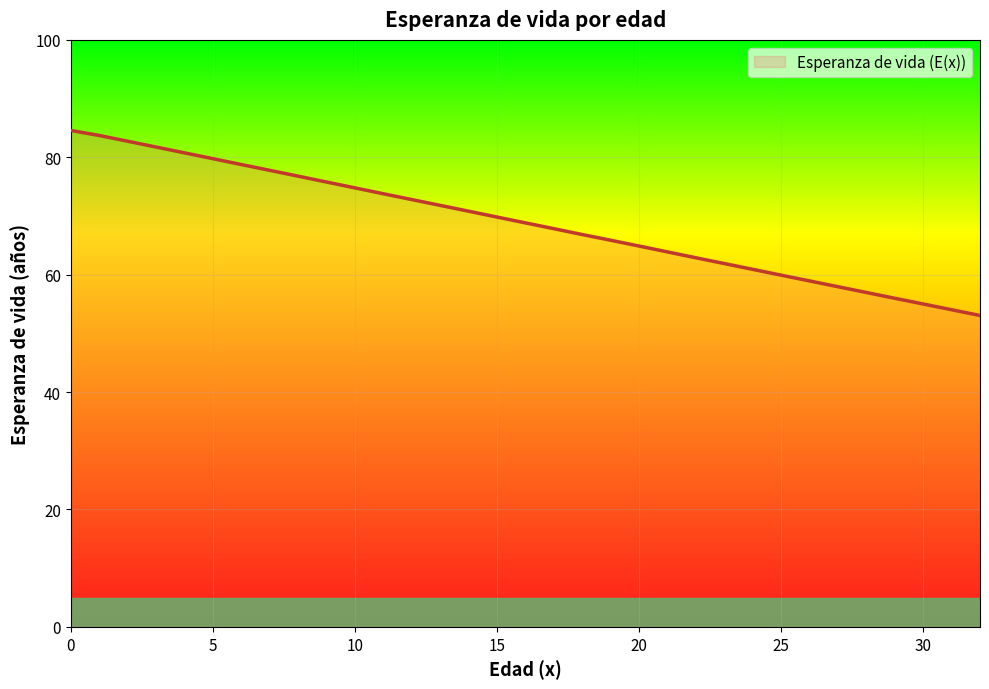

What is the smallest value displayed?

53.0